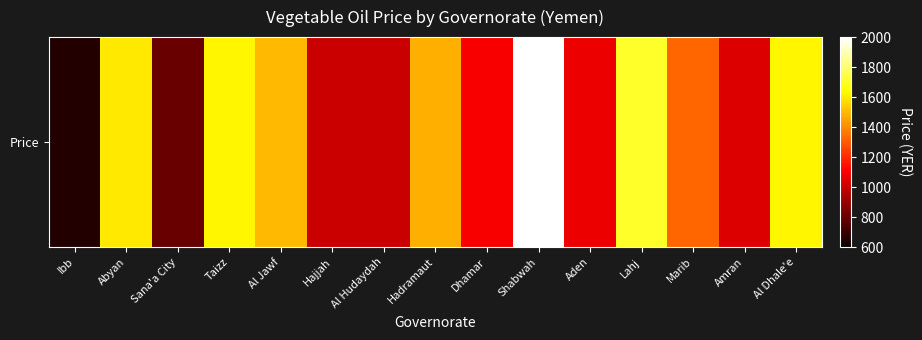

Count the number of values greater than 1325.

7